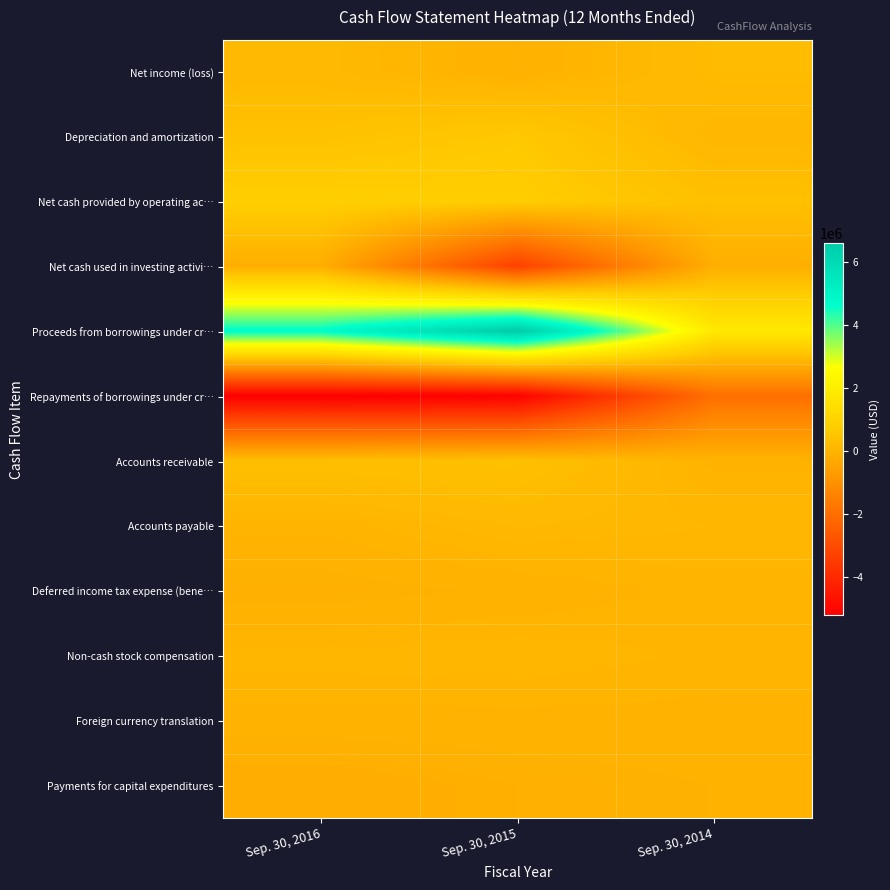

Rank the series at Sep. 30, 2016 from lowest to highest value.

Repayments of borrowings under cr…, Payments for capital expenditures, Net cash used in investing activi…, Deferred income tax expense (bene…, Foreign currency translation, Accounts payable, Non-cash stock compensation, Net income (loss), Accounts receivable, Depreciation and amortization, Net cash provided by operating ac…, Proceeds from borrowings under cr…